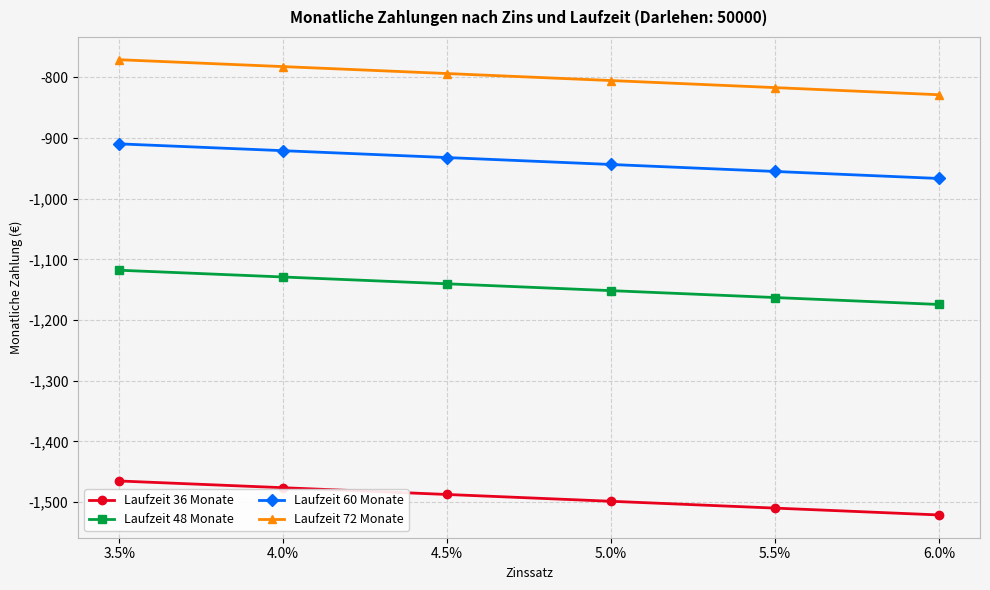

What is the label of the 4th point from the left?

5.0%